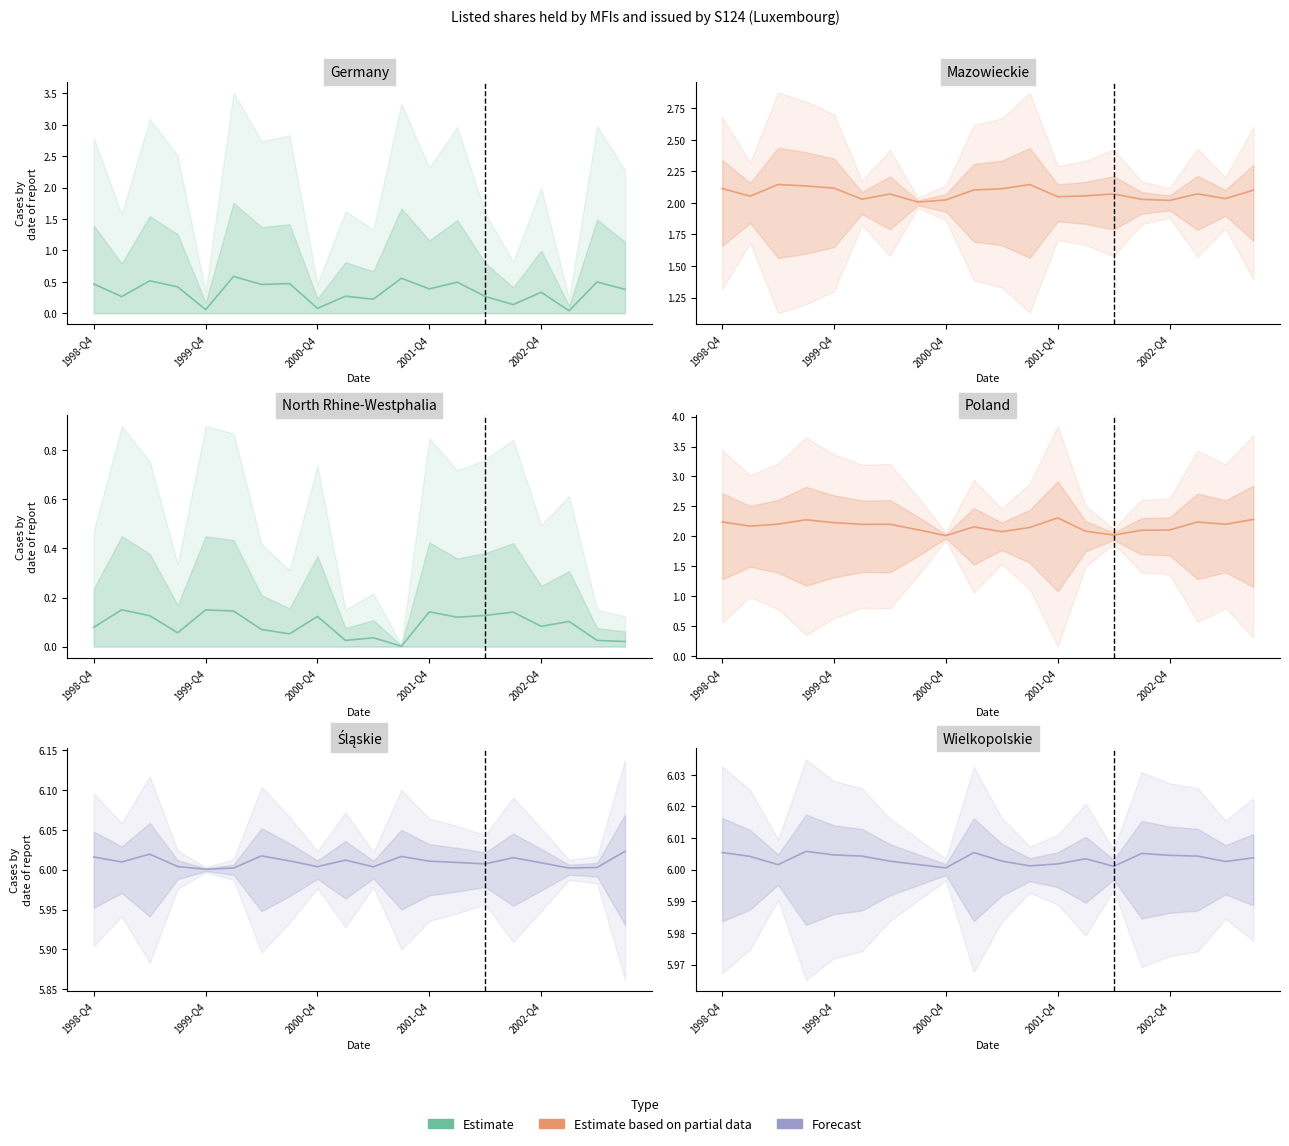

Reading left to right, what are all the values shown in this chart?

OBS_VALUE: 0.1	0.1	0.1	0.1	0.1	0.1	0.1	0.1	0.1	0.0	0.0	0.0	0.1	0.1	0.1	0.1	0.1	0.1	0.0	0.0
DECIMALS: 2.2	2.2	2.2	2.3	2.2	2.2	2.2	2.1	2.0	2.2	2.1	2.1	2.3	2.1	2.0	2.1	2.1	2.2	2.2	2.3
UNIT_MULT: 6.0	6.0	6.0	6.0	6.0	6.0	6.0	6.0	6.0	6.0	6.0	6.0	6.0	6.0	6.0	6.0	6.0	6.0	6.0	6.0